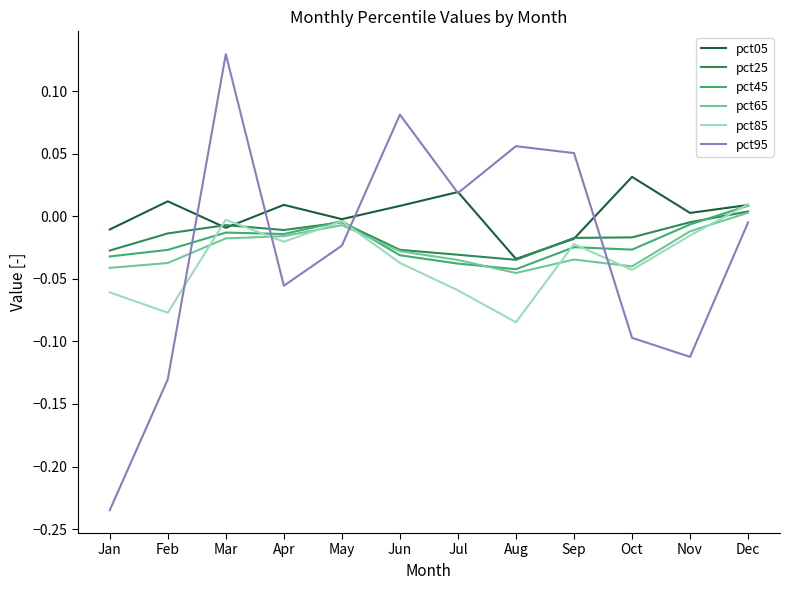

Which series has the largest total across all categories?

pct05